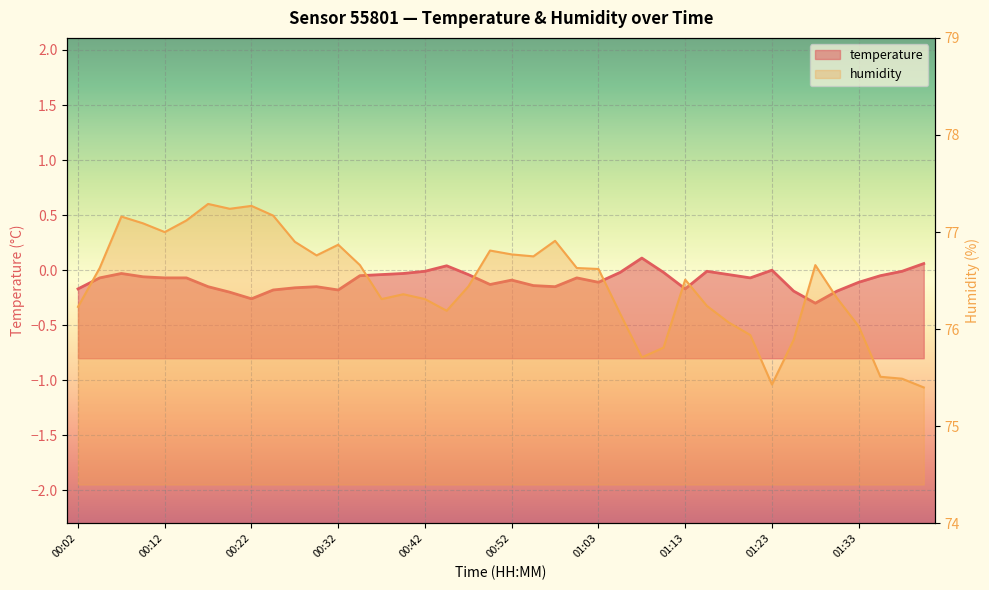

Count the number of data series in this chart.

2